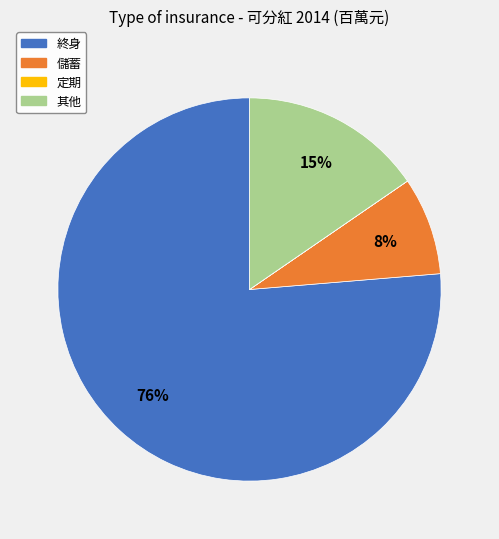

Between 其他 and 終身, which is larger?

終身